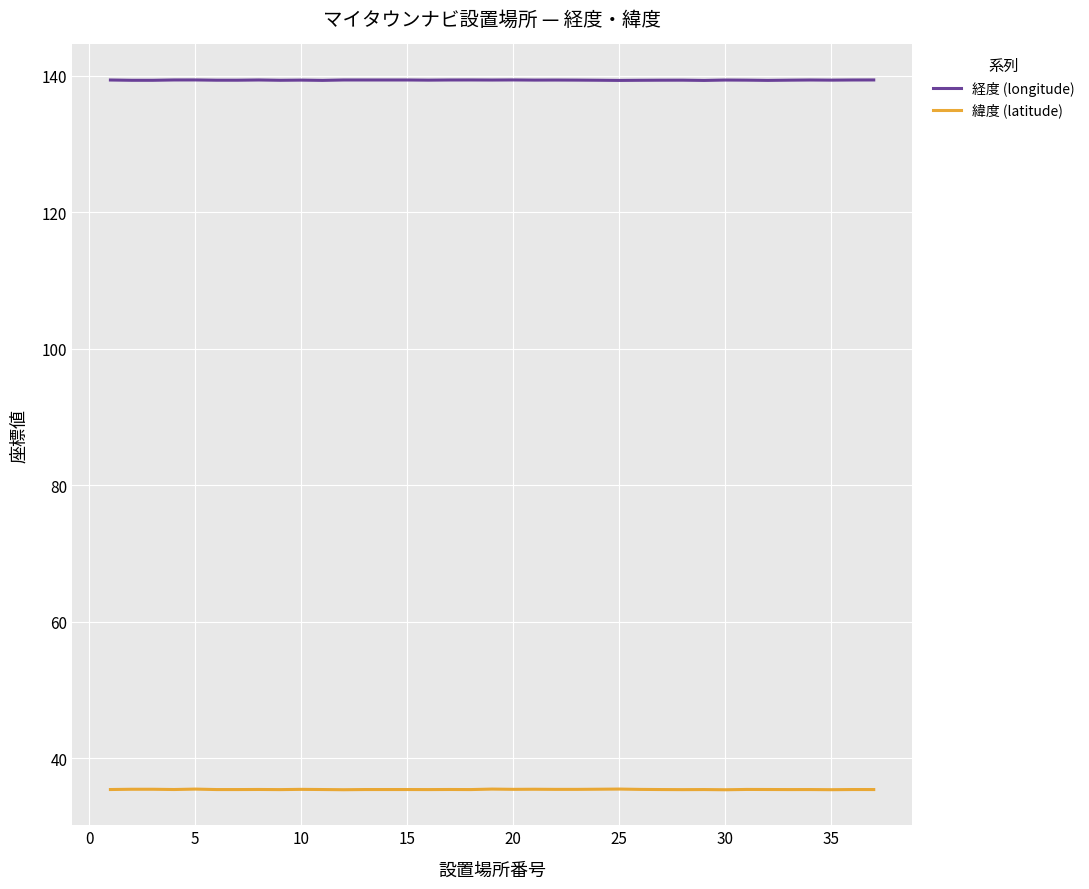

List the series in order of their peak value, highest first.

経度 (longitude), 緯度 (latitude)